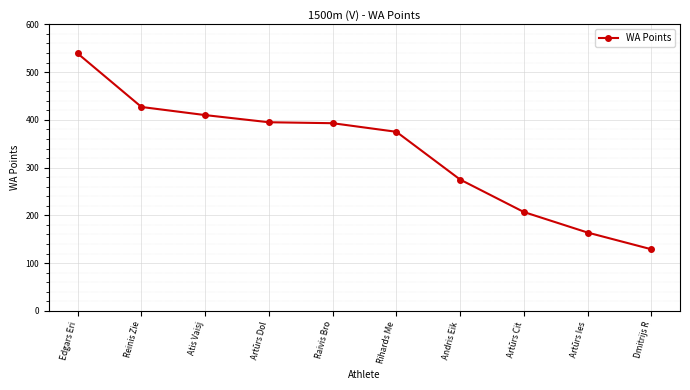

Which label corresponds to the smallest value in the chart?

Dmitrijs R